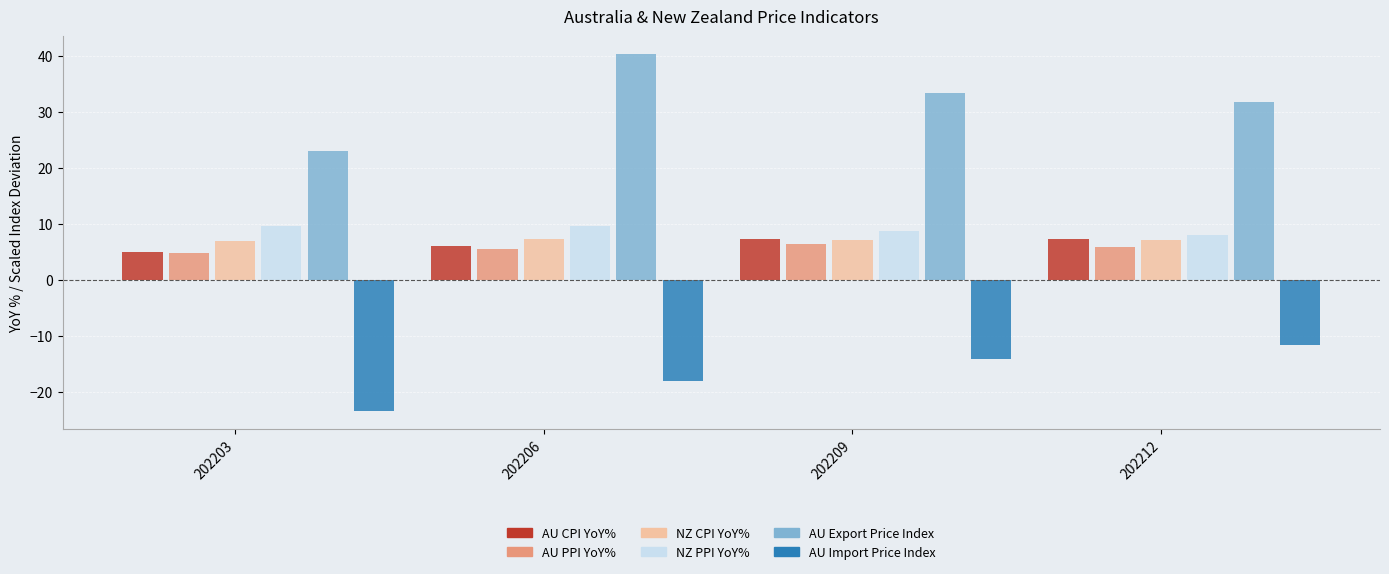

Is the value of AU Export Price Index at 202203 greater than the value of NZ PPI YoY% at 202206?

Yes